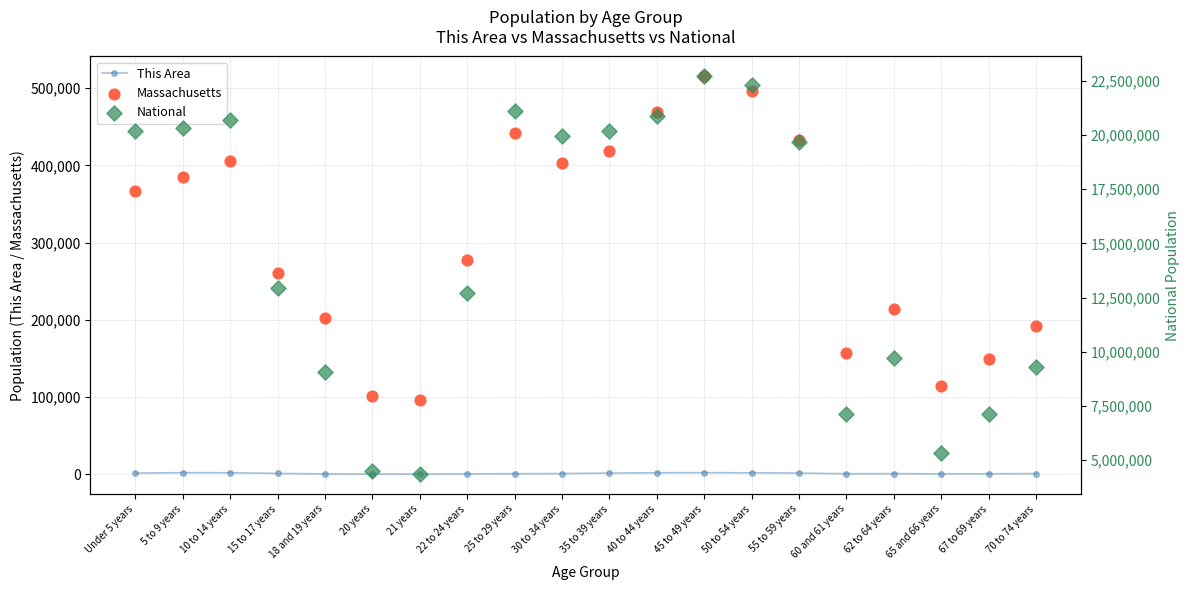

At which category is the sum across all series the highest?

45 to 49 years